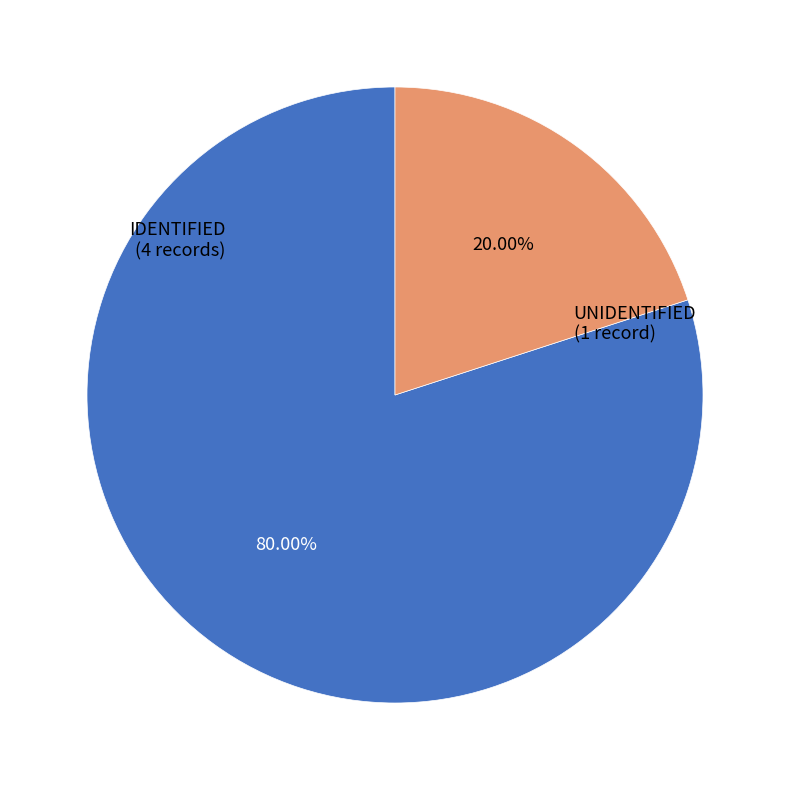

Count the number of slices in the pie.

2